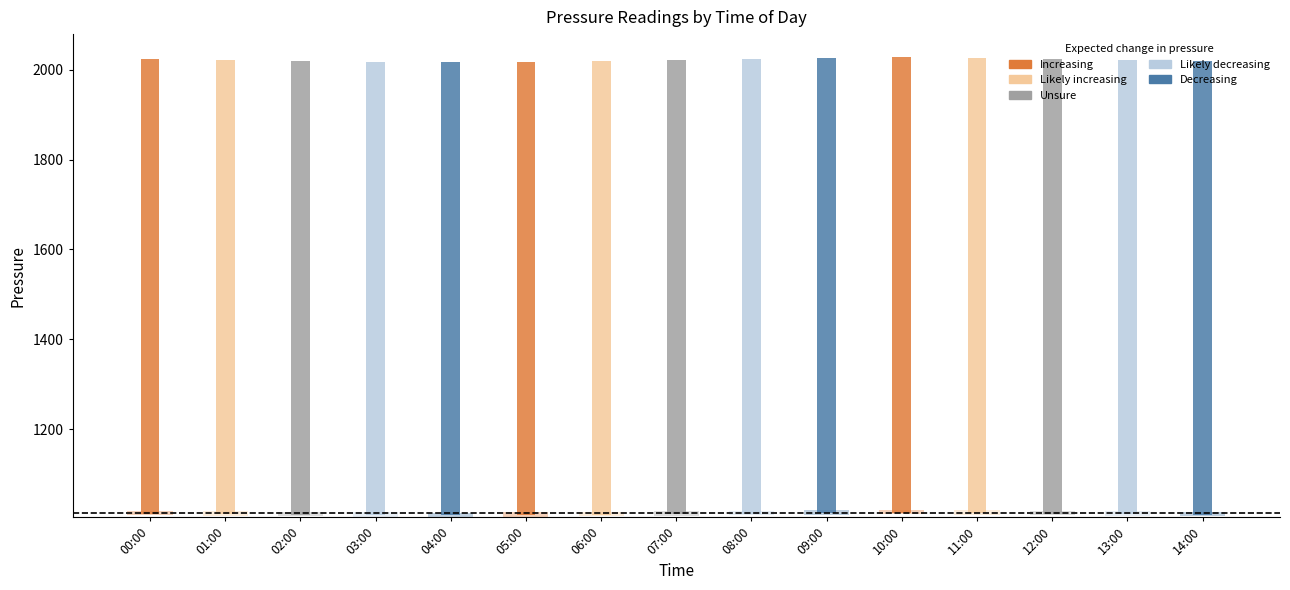

Which category has the highest value across all series?

10:00